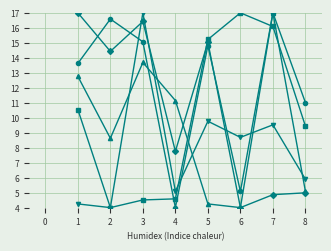

Does the chart have visible grid lines?

Yes